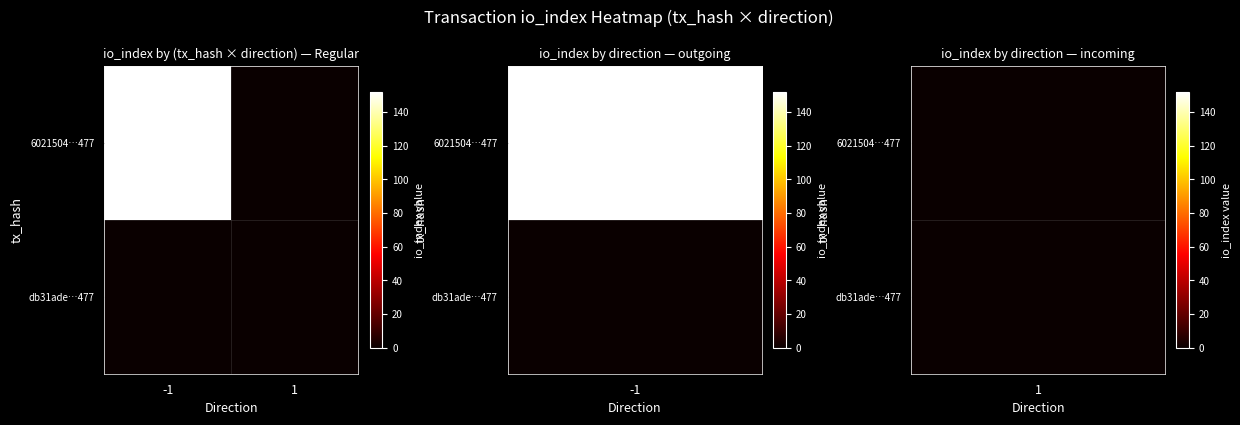

How many series are shown in this chart?

2